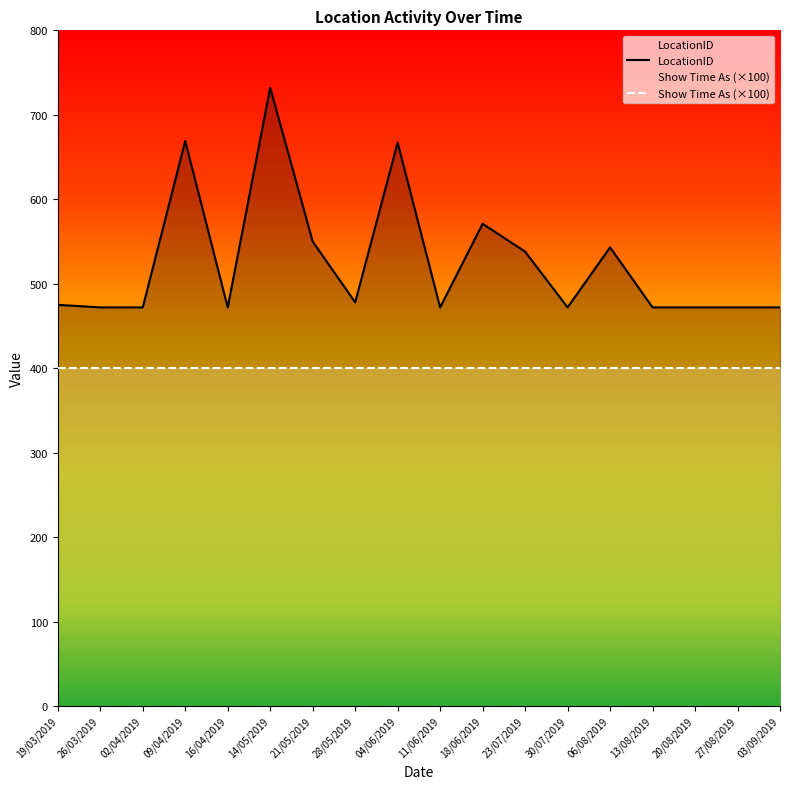

Where does the data first go above 475?

09/04/2019